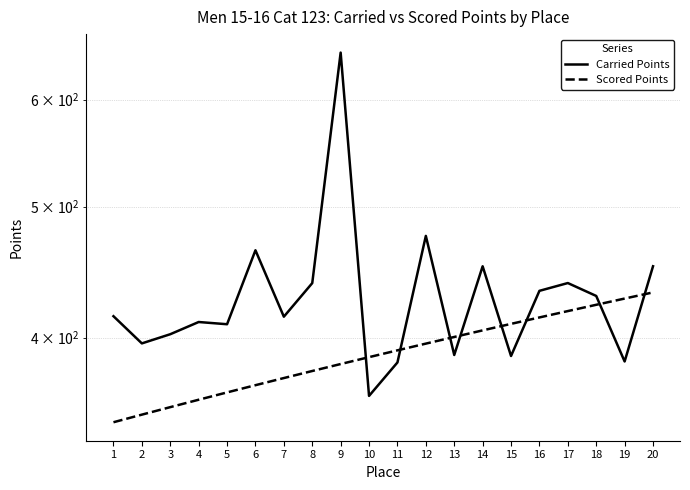

Count the number of categories in the chart.

20